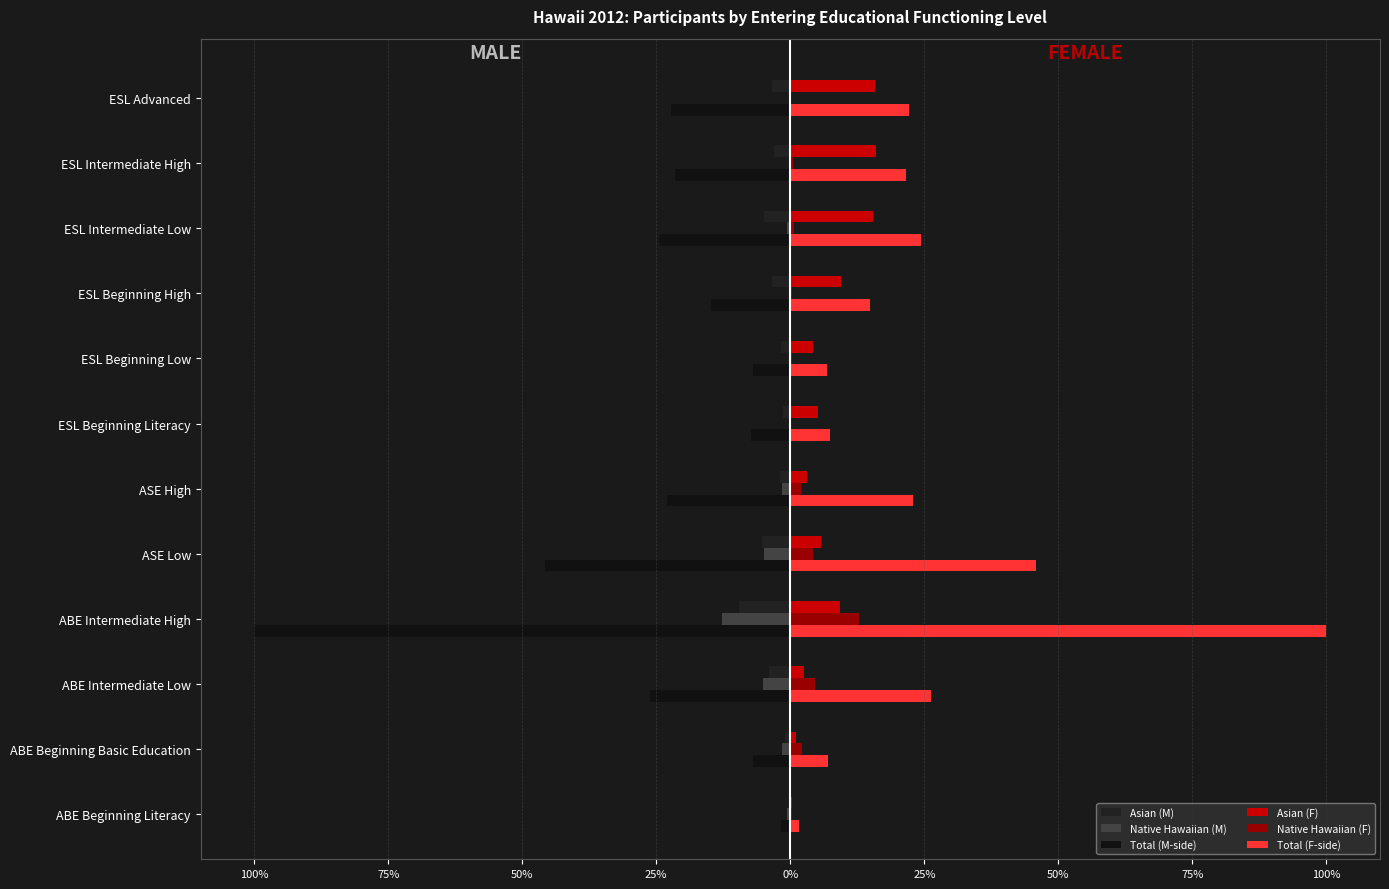

List the series in order of their peak value, lowest first.

Total (M-side), Asian (M), Native Hawaiian (M), Native Hawaiian (F), Asian (F), Total (F-side)